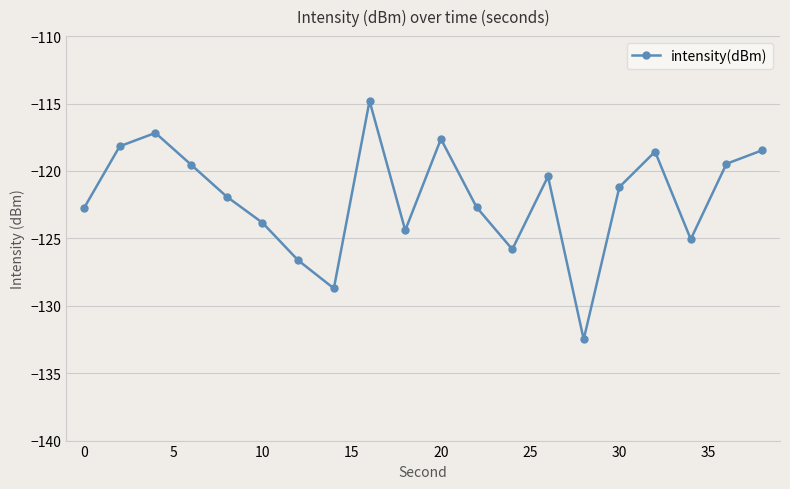

What is the maximum value shown in the chart?

-114.8